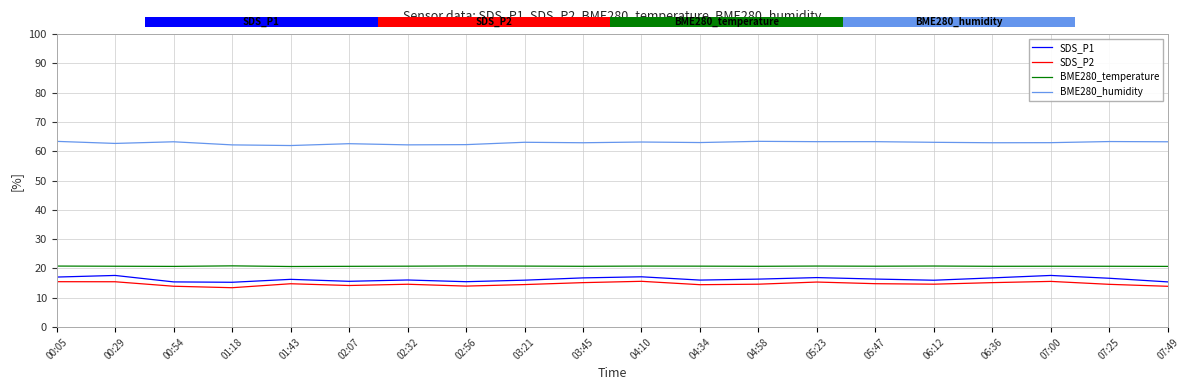

What is the minimum value for BME280_temperature?

20.7